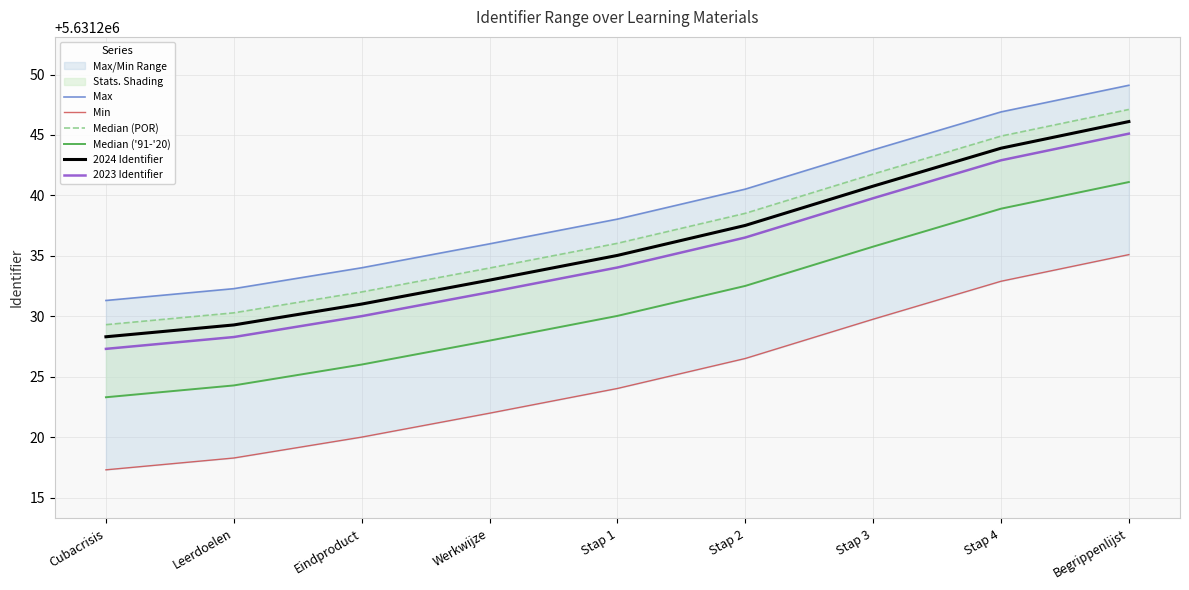

What is the sum of the Median ('91-'20) values at Leerdoelen and Eindproduct?

11262450.3